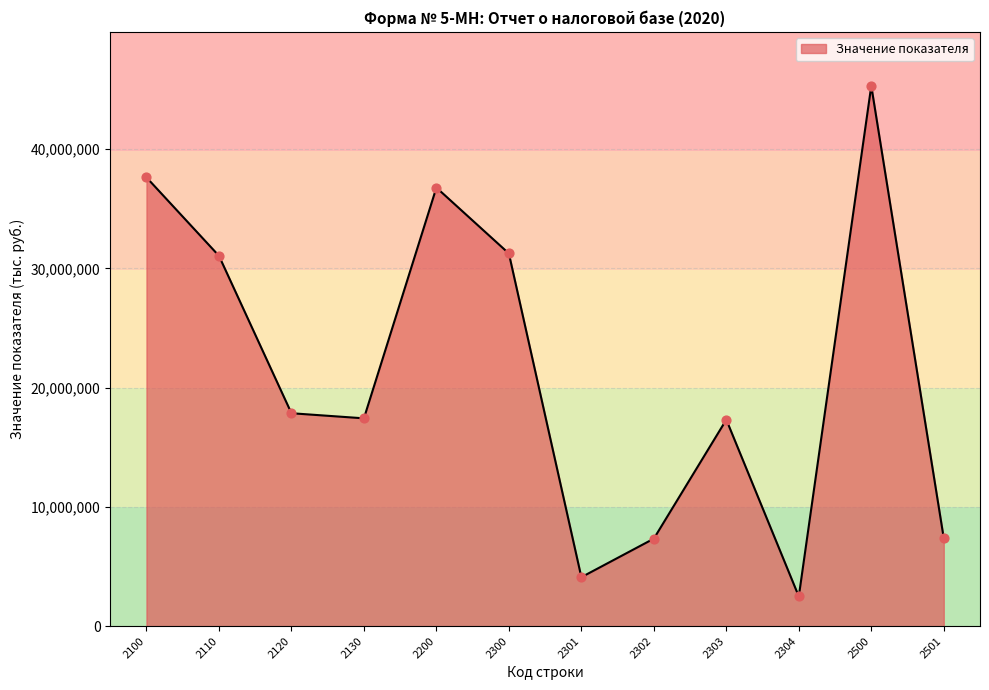

What is the ratio of the value at 2130 to the value at 2200?

0.5